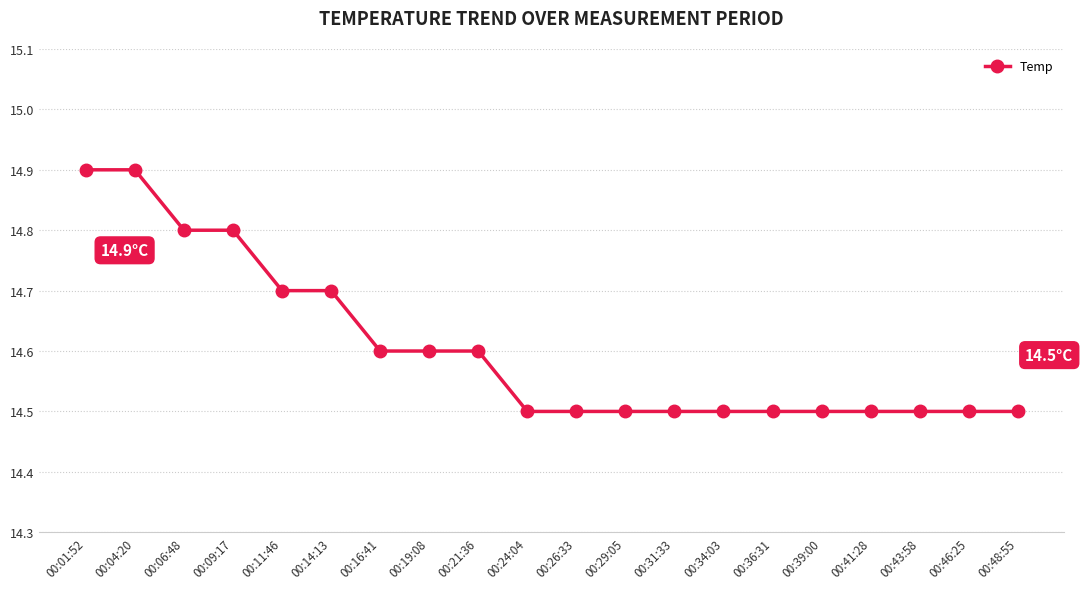

Is it true that the value at 00:01:52 is 4.7?

False